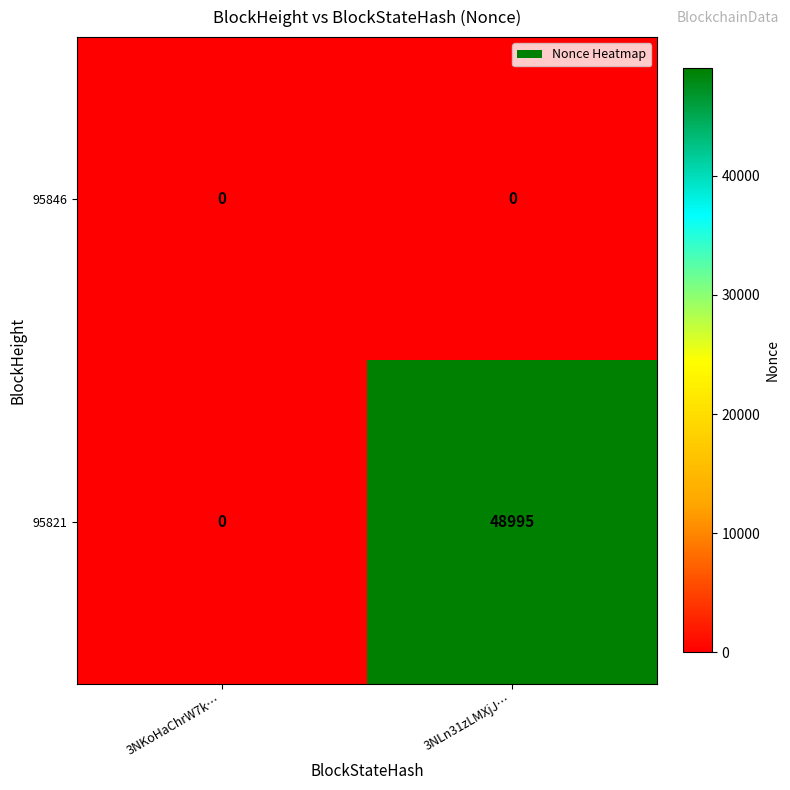

Which series has the largest total across all categories?

95821